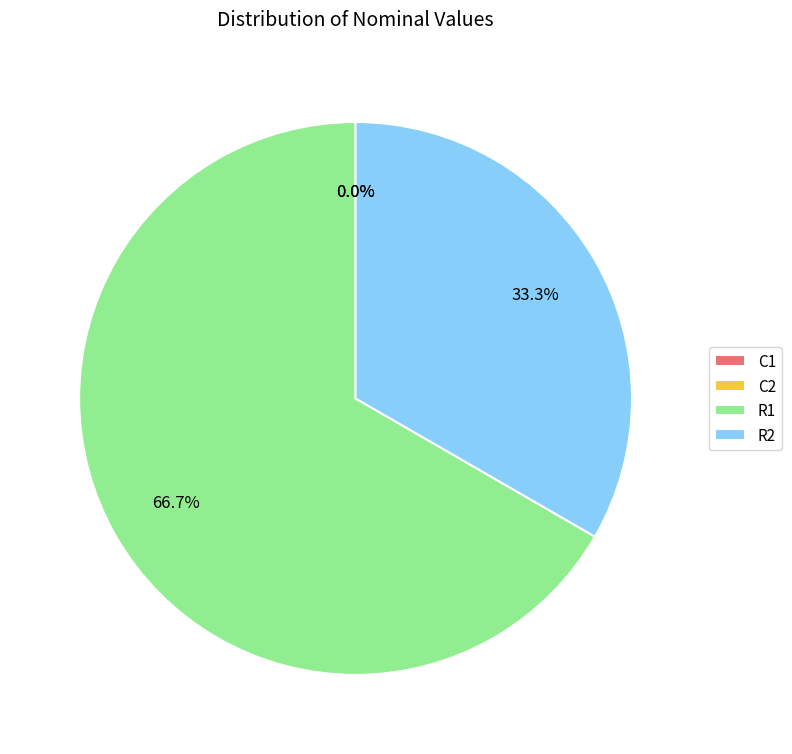

The R2 slice represents 24% of the pie. True or false?

False